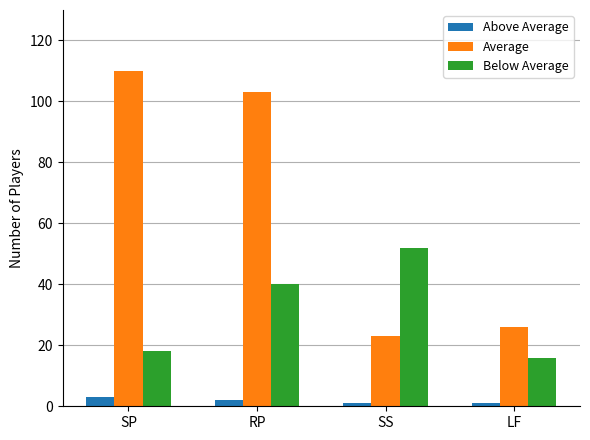

Reading left to right, extract all data points from this chart.

Above Average: SP=3	RP=2	SS=1	LF=1
Average: SP=110	RP=103	SS=23	LF=26
Below Average: SP=18	RP=40	SS=52	LF=16